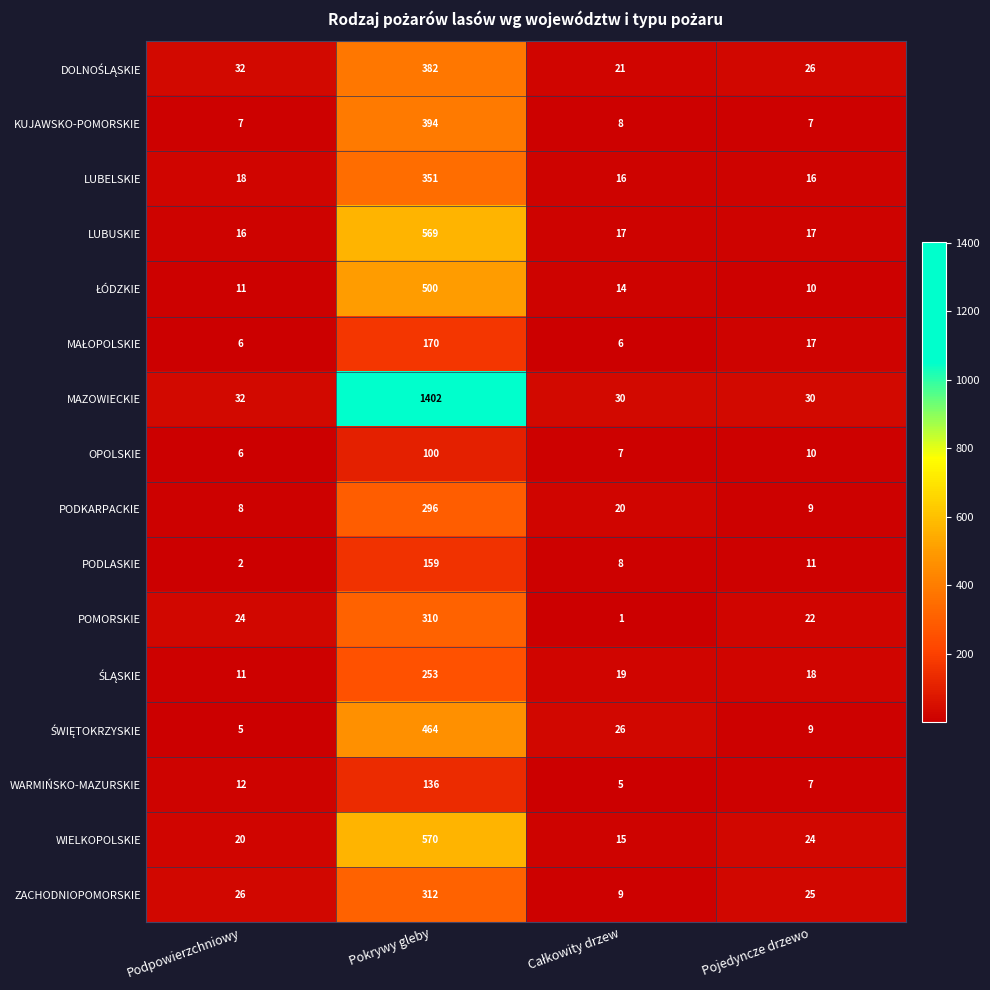

What is the average value of the LUBELSKIE series?

100